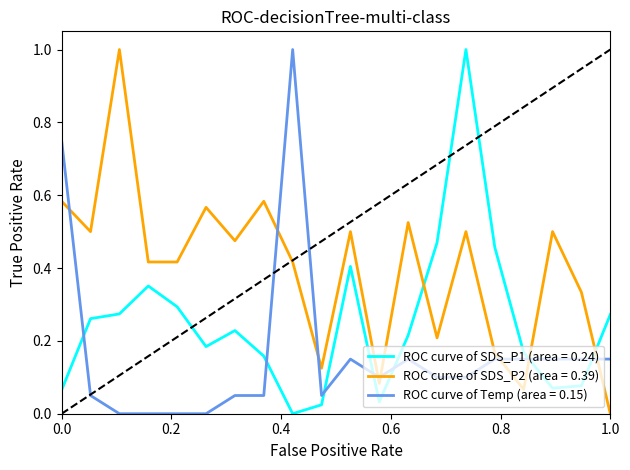

What is the difference between the maximum and minimum values in the ROC curve of Temp (area = 0.15) series?

1.0